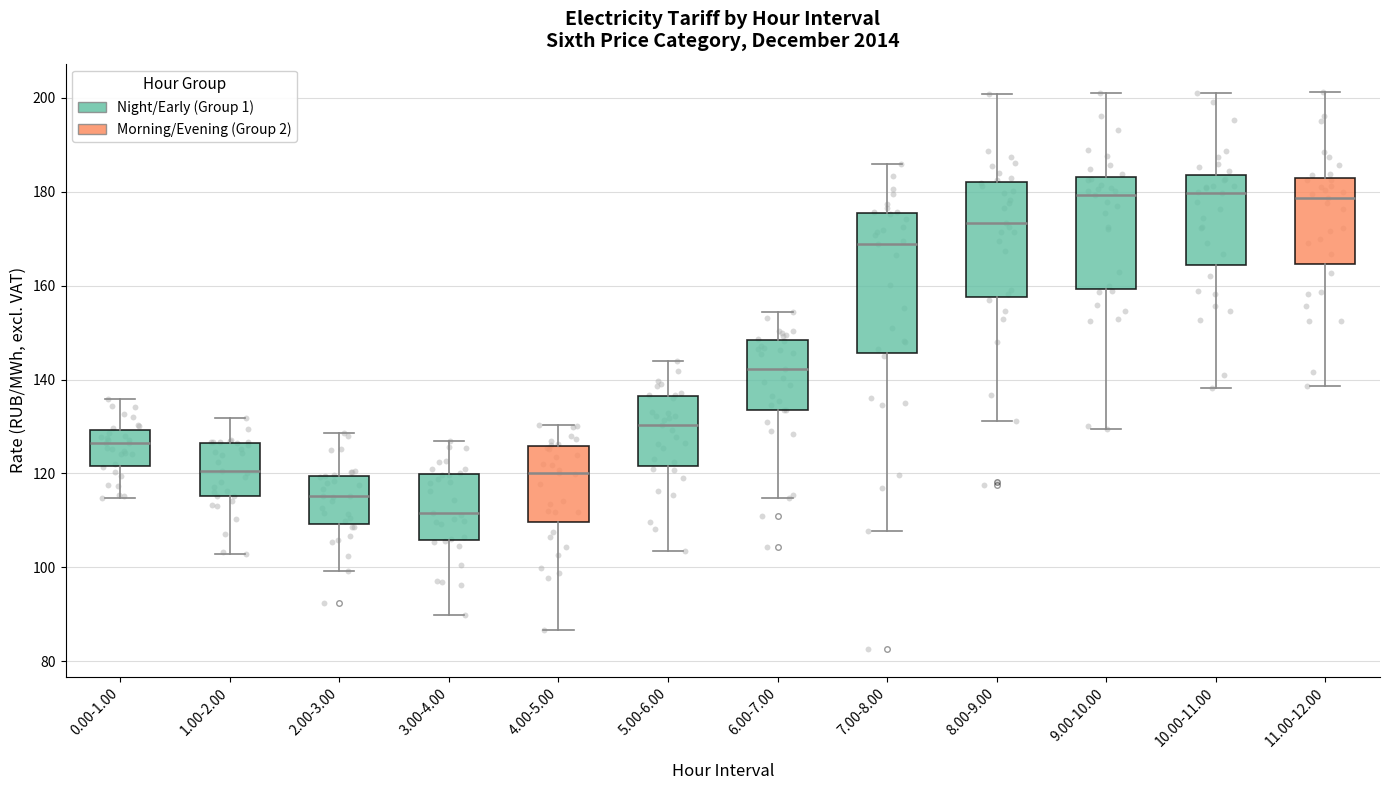

Where does the median line of the box for 9.00-10.00 sit on the y-axis? The values are not printed on the chart, so give them approximately, as read against the axis.

180